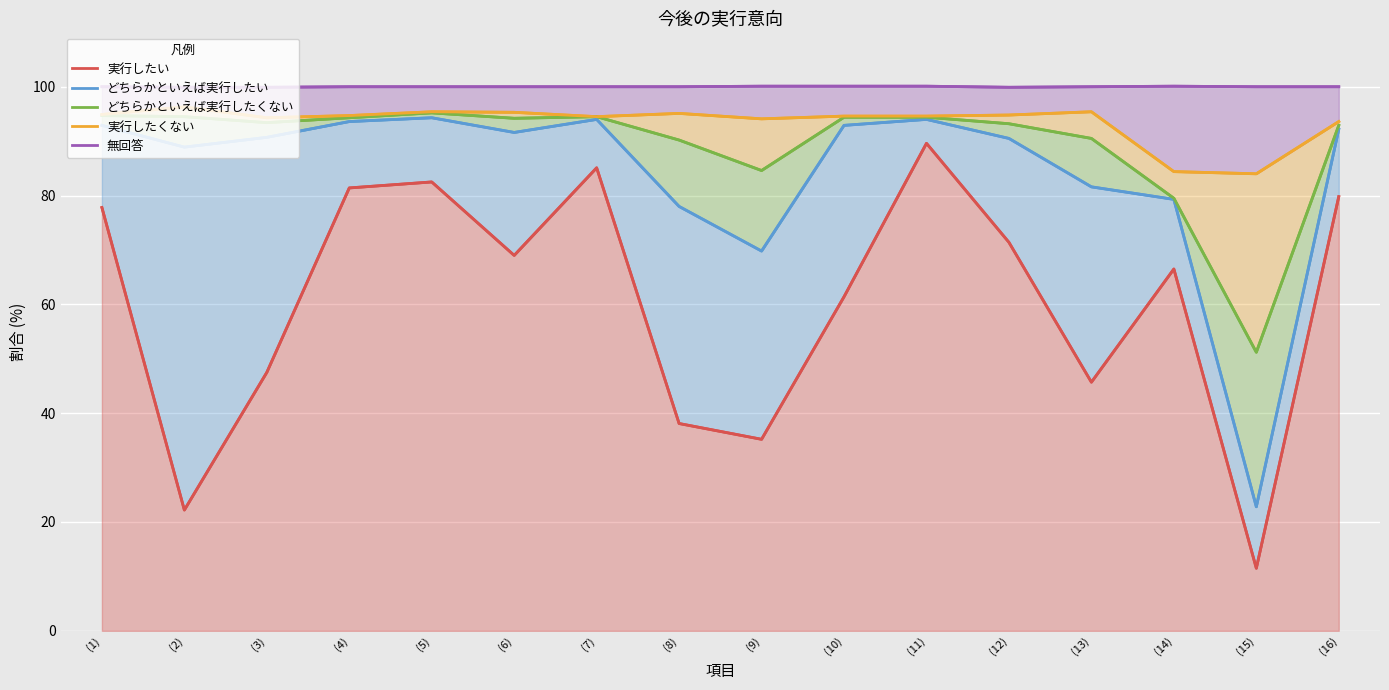

Reading left to right, list all the values displayed in this chart.

実行したい: (1)=77.8	(2)=22.2	(3)=47.5	(4)=81.4	(5)=82.5	(6)=69.0	(7)=85.1	(8)=38.1	(9)=35.2	(10)=61.4	(11)=89.6	(12)=71.4	(13)=45.7	(14)=66.5	(15)=11.5	(16)=79.8
どちらかといえば実行したい: (1)=92.9	(2)=88.9	(3)=90.7	(4)=93.6	(5)=94.3	(6)=91.6	(7)=94.0	(8)=78.0	(9)=69.8	(10)=92.9	(11)=94.0	(12)=90.5	(13)=81.6	(14)=79.3	(15)=22.8	(16)=92.2
どちらかといえば実行したくない: (1)=94.7	(2)=94.5	(3)=93.4	(4)=94.3	(5)=95.2	(6)=94.2	(7)=94.5	(8)=90.2	(9)=84.6	(10)=94.4	(11)=94.4	(12)=93.2	(13)=90.5	(14)=79.5	(15)=51.2	(16)=92.9
実行したくない: (1)=94.9	(2)=96.3	(3)=94.3	(4)=94.7	(5)=95.4	(6)=95.3	(7)=94.5	(8)=95.1	(9)=94.1	(10)=94.6	(11)=94.6	(12)=94.8	(13)=95.4	(14)=84.4	(15)=84.0	(16)=93.6
無回答: (1)=100.0	(2)=99.9	(3)=99.9	(4)=100.0	(5)=100.0	(6)=100.0	(7)=100.0	(8)=100.0	(9)=100.1	(10)=100.1	(11)=100.1	(12)=99.9	(13)=100.0	(14)=100.1	(15)=100.0	(16)=100.0